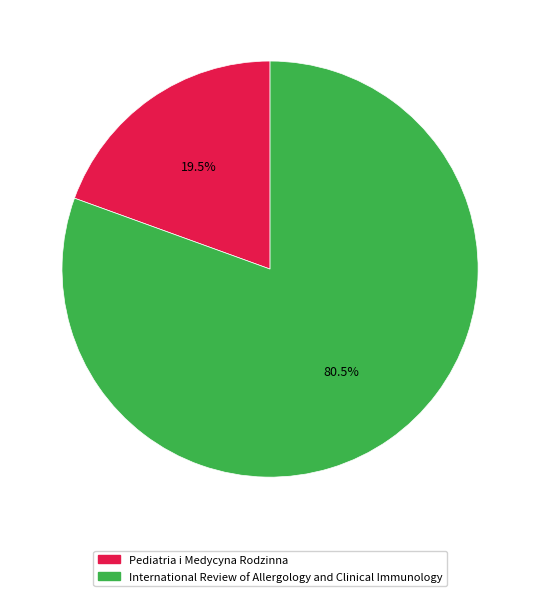

To the nearest percent, what is the difference between the International Review of Allergology and Clinical Immunology and Pediatria i Medycyna Rodzinna slice percentages?

61%